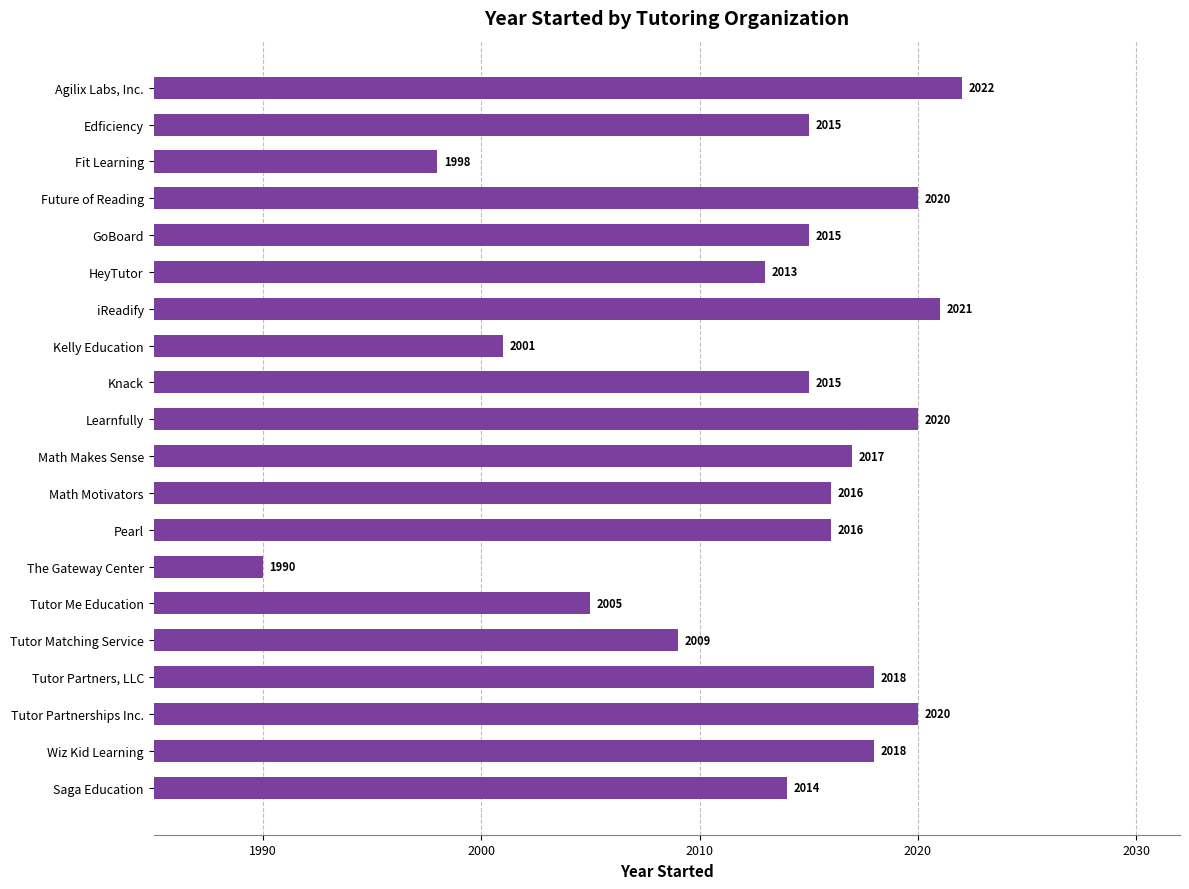

True or false: the data shows 2939 at HeyTutor.

False